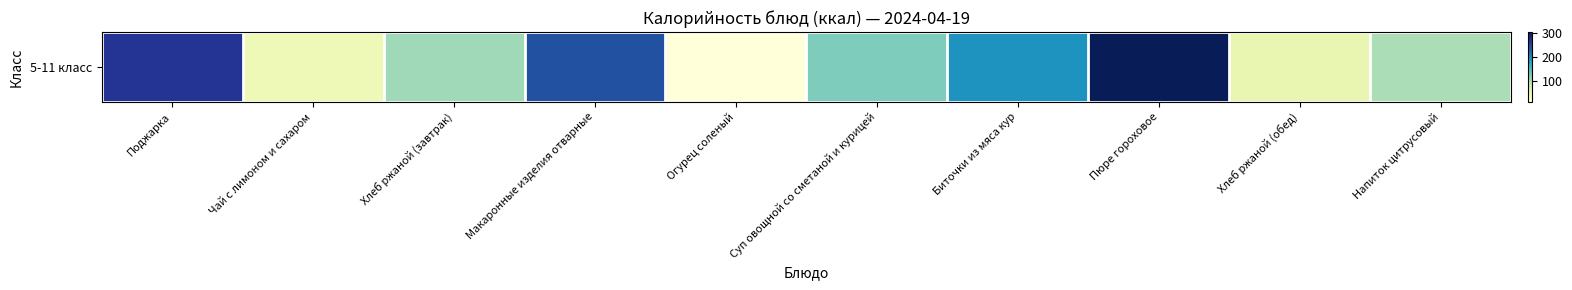

How many values are below 121?

5